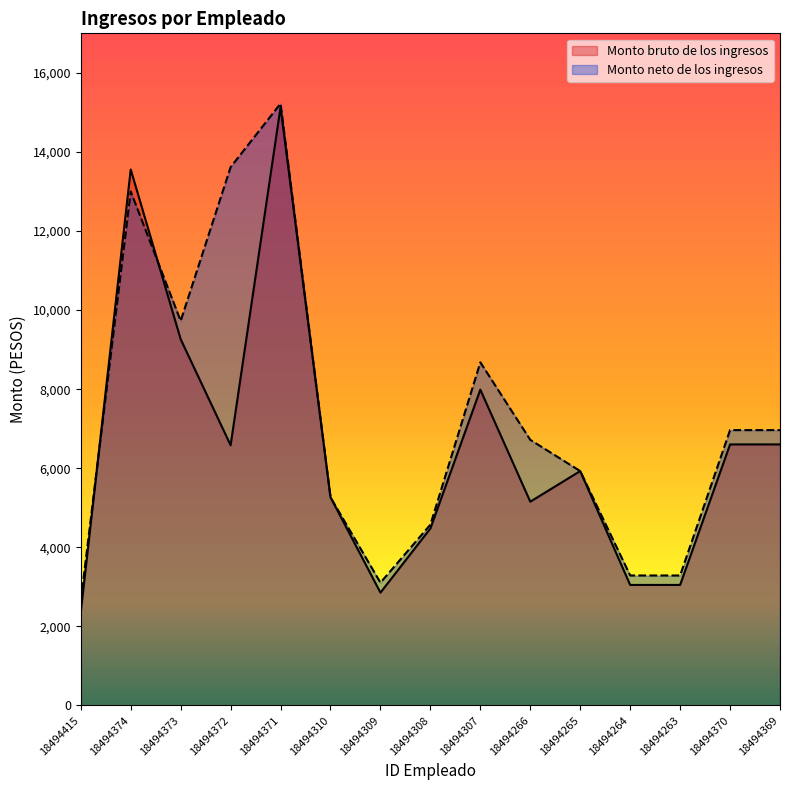

Which series has the widest spread of values?

Monto bruto de los ingresos